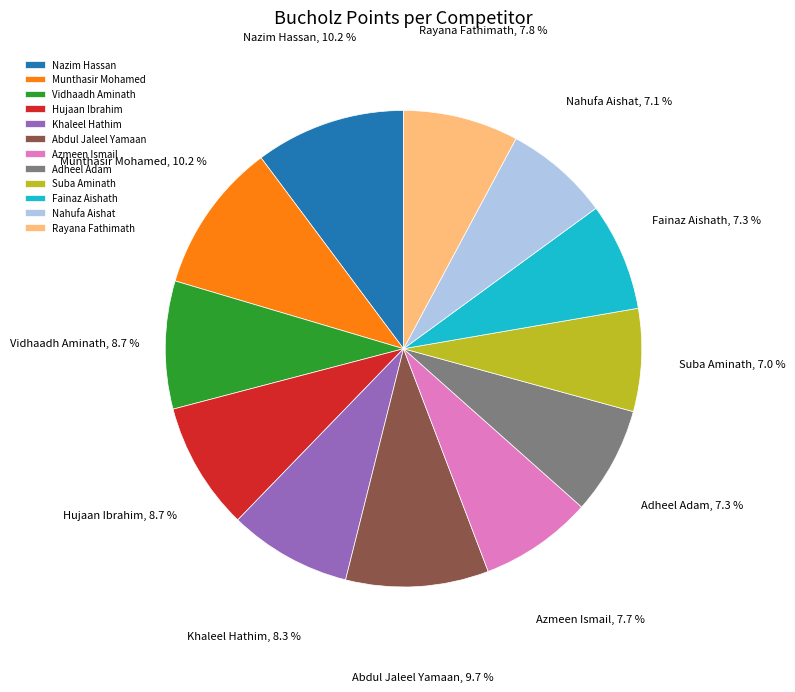

To the nearest percent, what is the average slice percentage?

8%